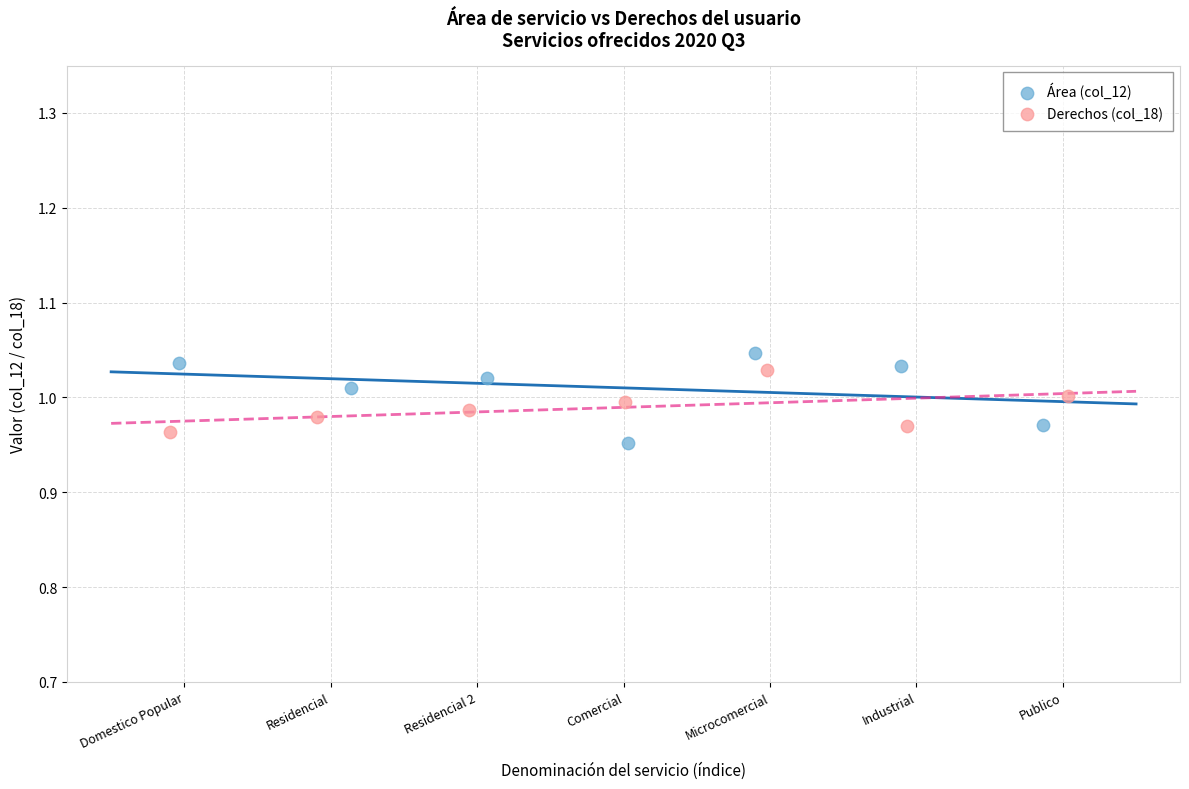

Which series contains the lowest Y value?

Área (col_12)